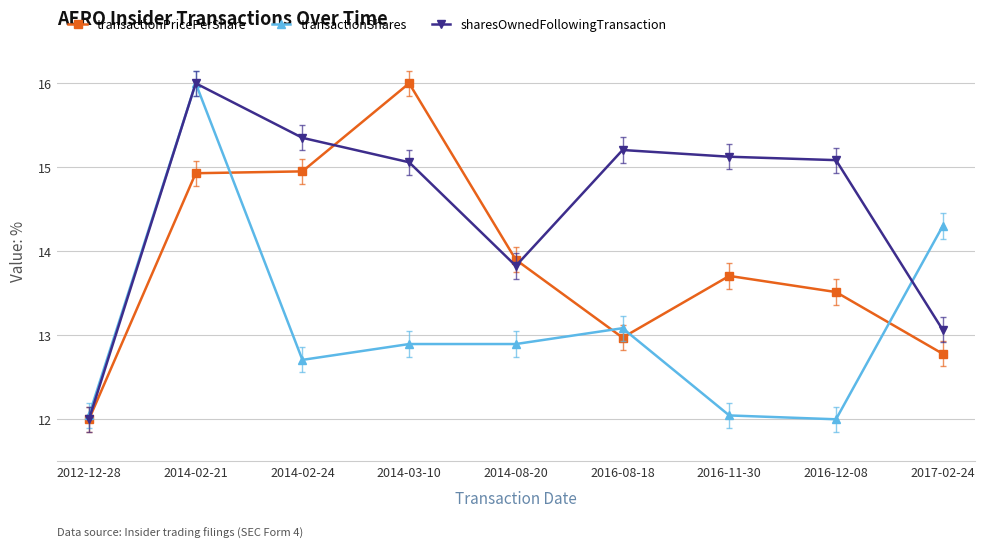

Which series ends up on top after the final intersection of transactionPricePerShare and sharesOwnedFollowingTransaction?

sharesOwnedFollowingTransaction